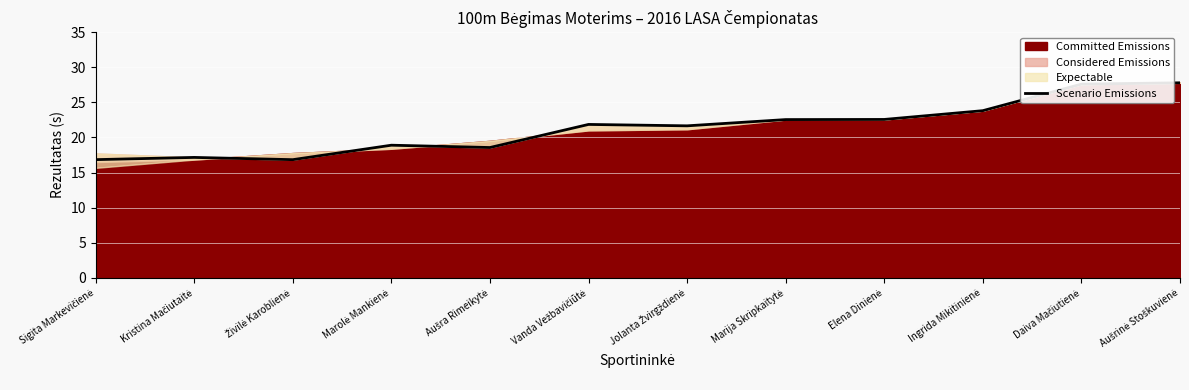

What is the maximum value for Scenario Emissions?

27.8